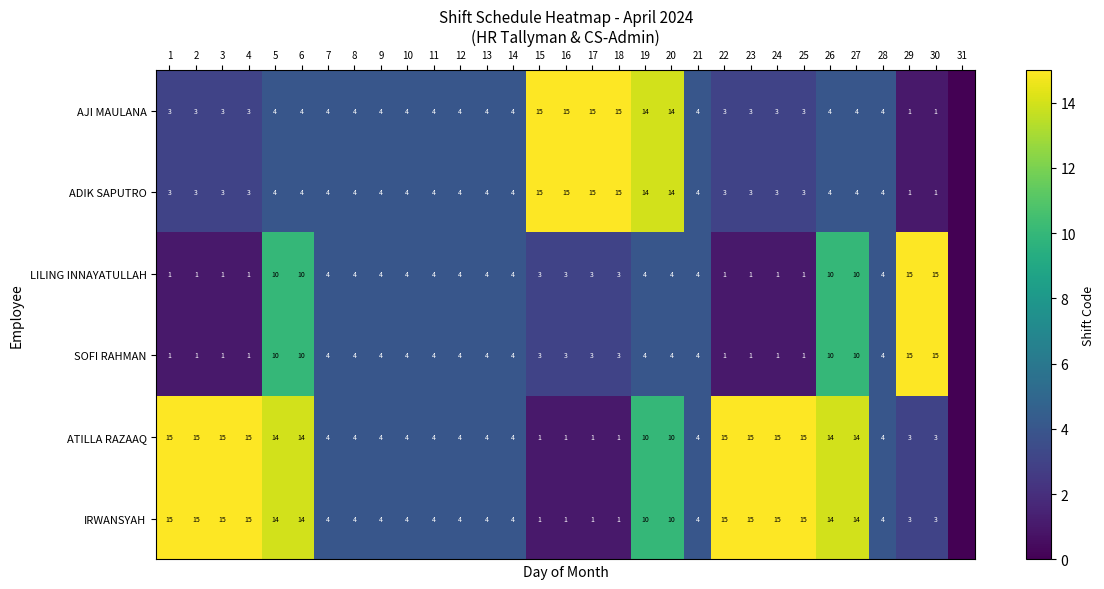

What is the difference between the AJI MAULANA values at 11 and 17?

11